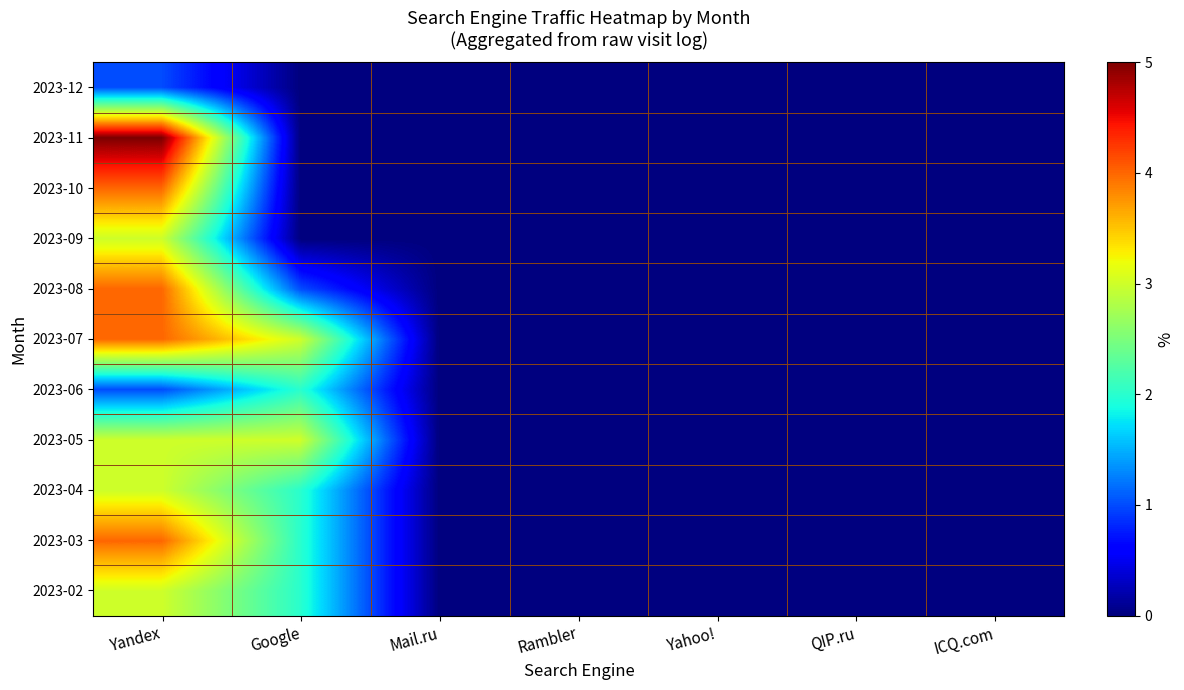

How many series are shown in this chart?

11